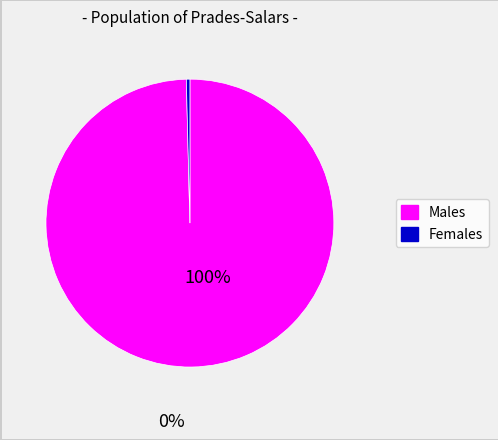

Is there a majority slice in this chart?

Yes